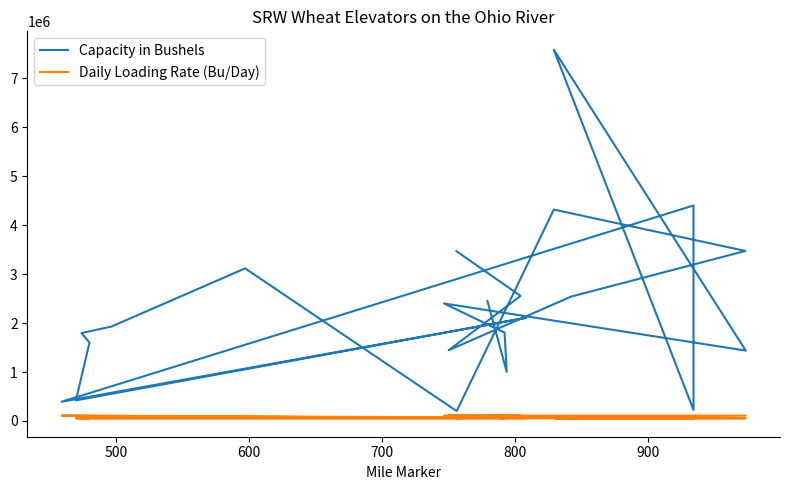

At how many categories does at least one series exceed 5454219?

1